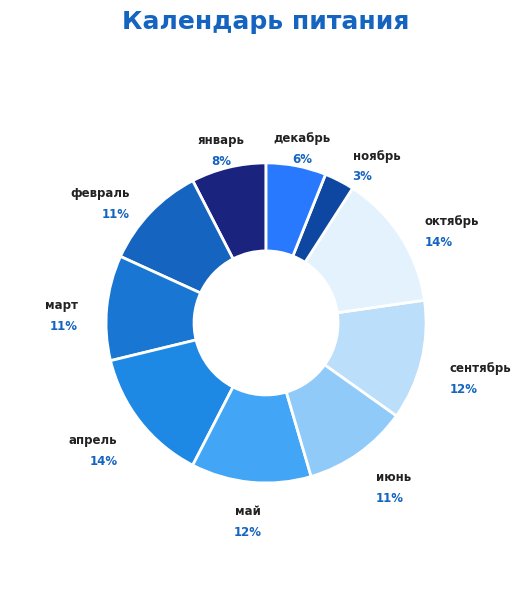

What is the smallest slice in the pie chart?

ноябрь